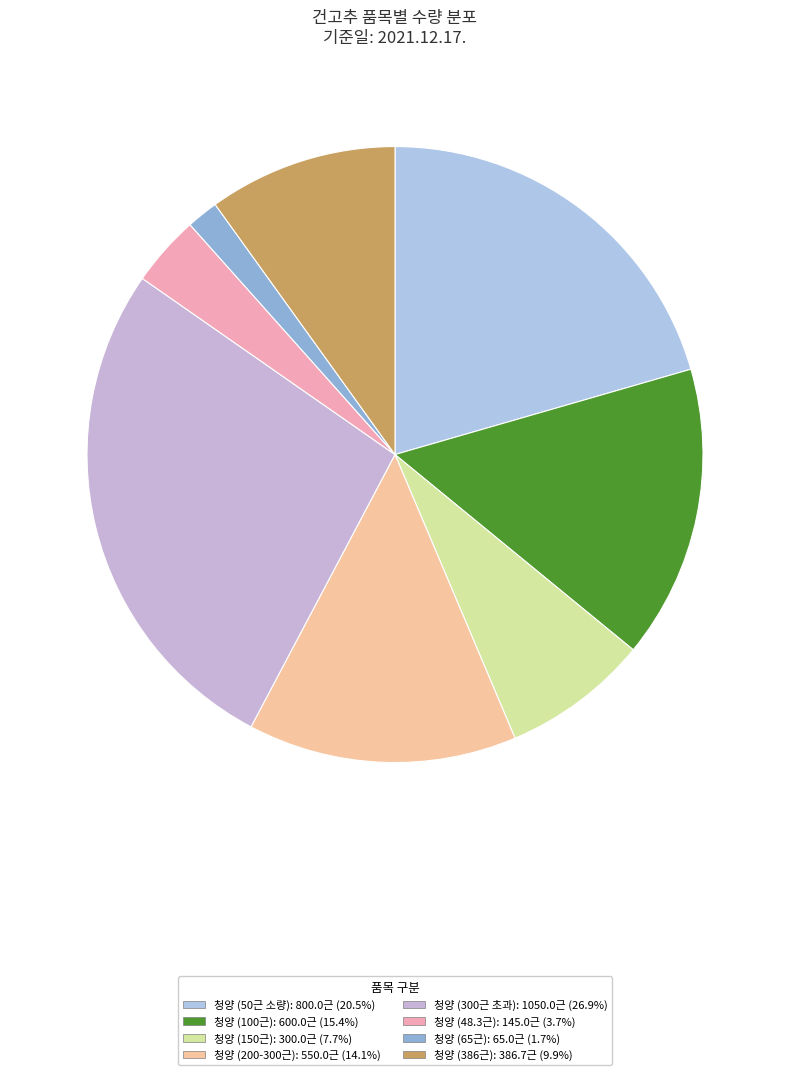

Count the number of slices in the pie.

8